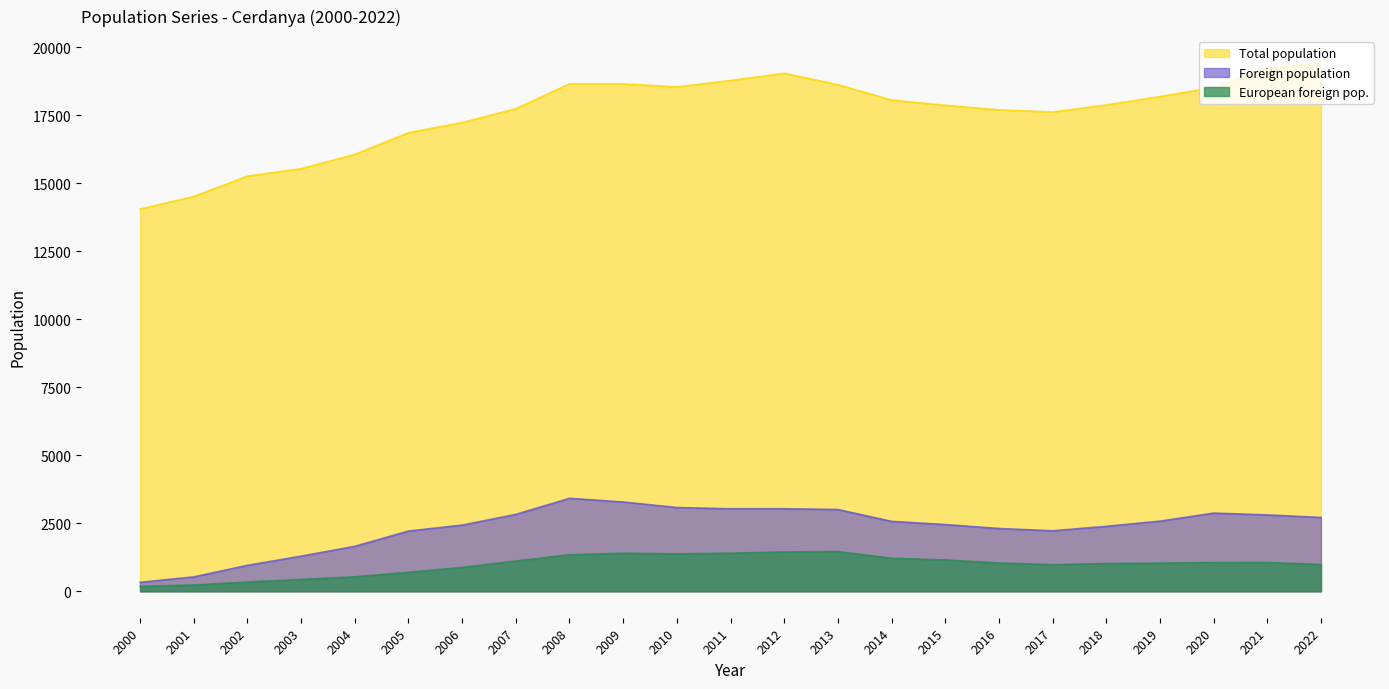

How many values in the European foreign pop. series exceed 1042?

11